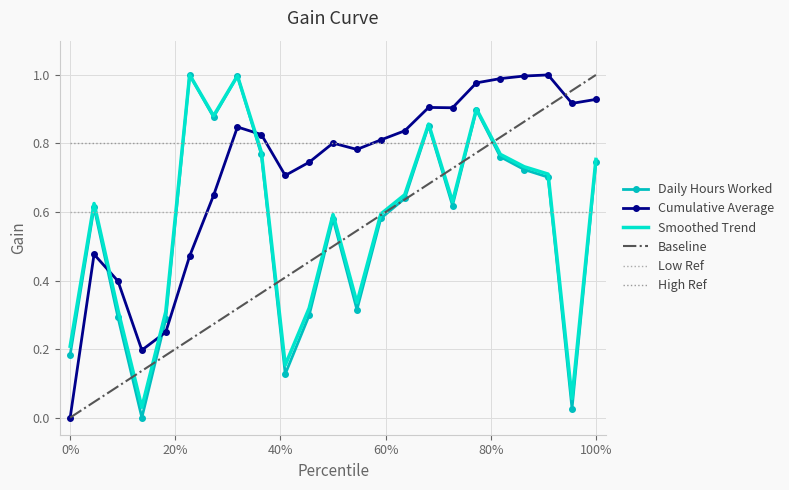

How many times do Low Ref and Daily Hours Worked cross each other?

7